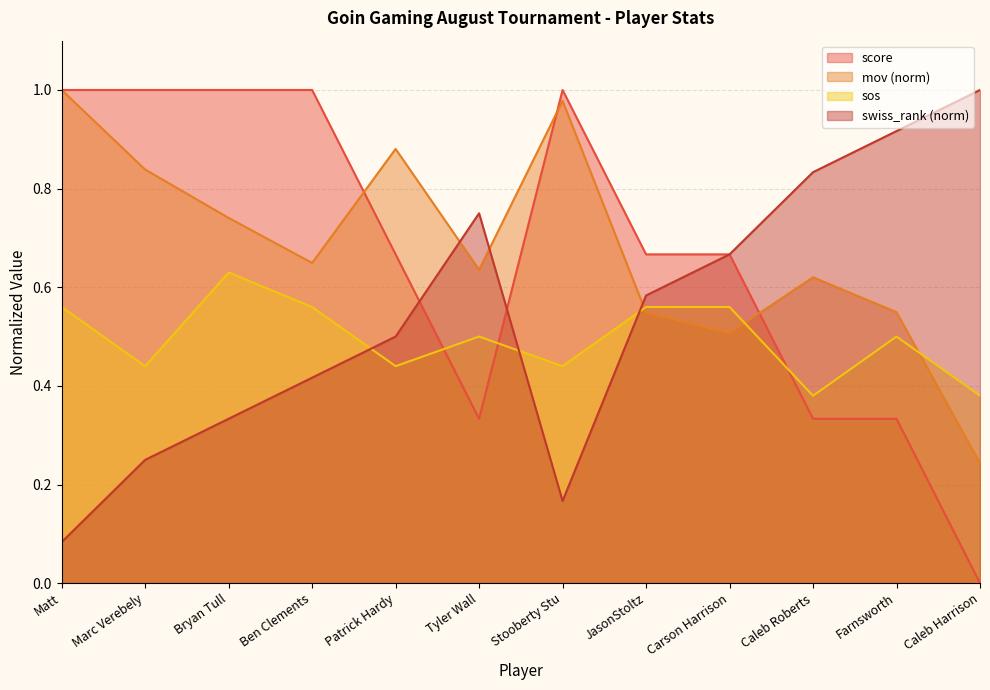

True or false: mov has a value of 0.6 at Tyler Wall.

True